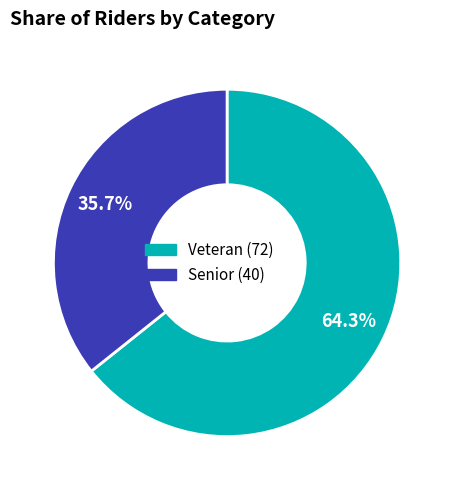

True or false: Senior accounts for 30% of the total.

False